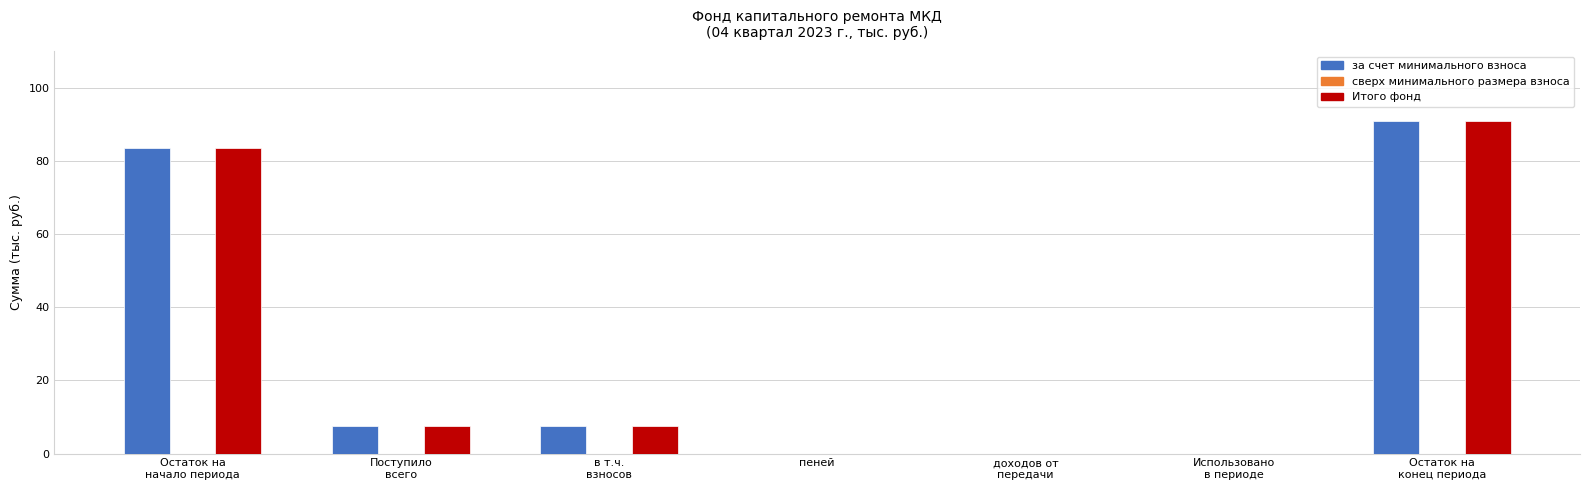

Is it true that Итого фонд equals 0.0 at пеней?

True